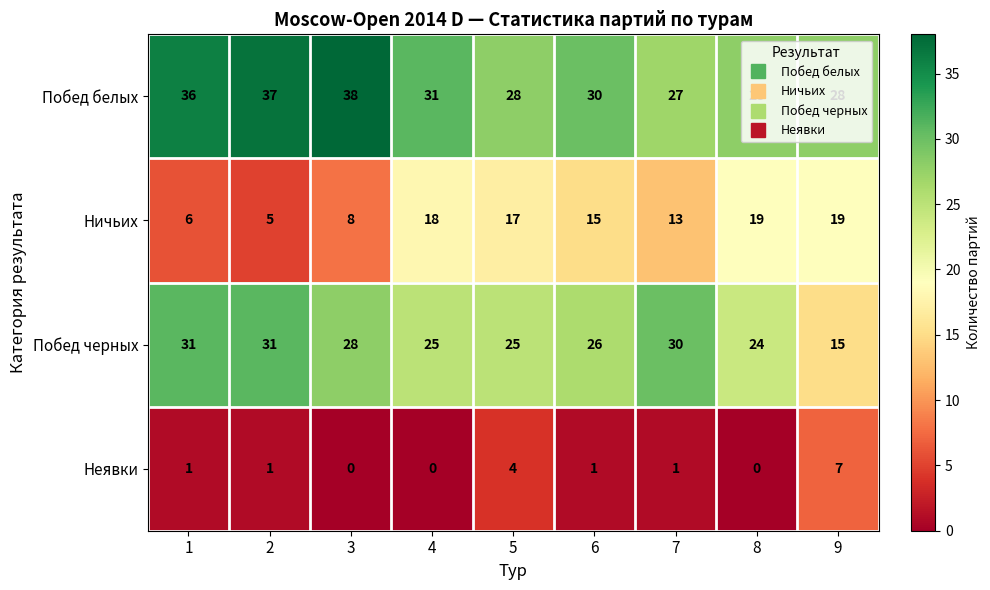

What is the difference between the maximum and second lowest values in the Побед белых series?

10